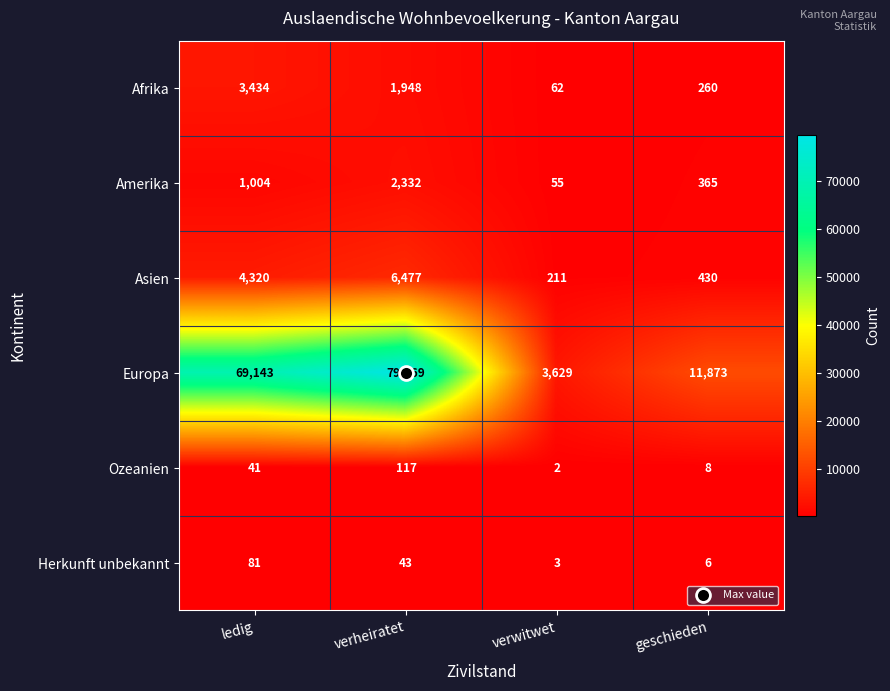

What is the sum of all Ozeanien values?

168